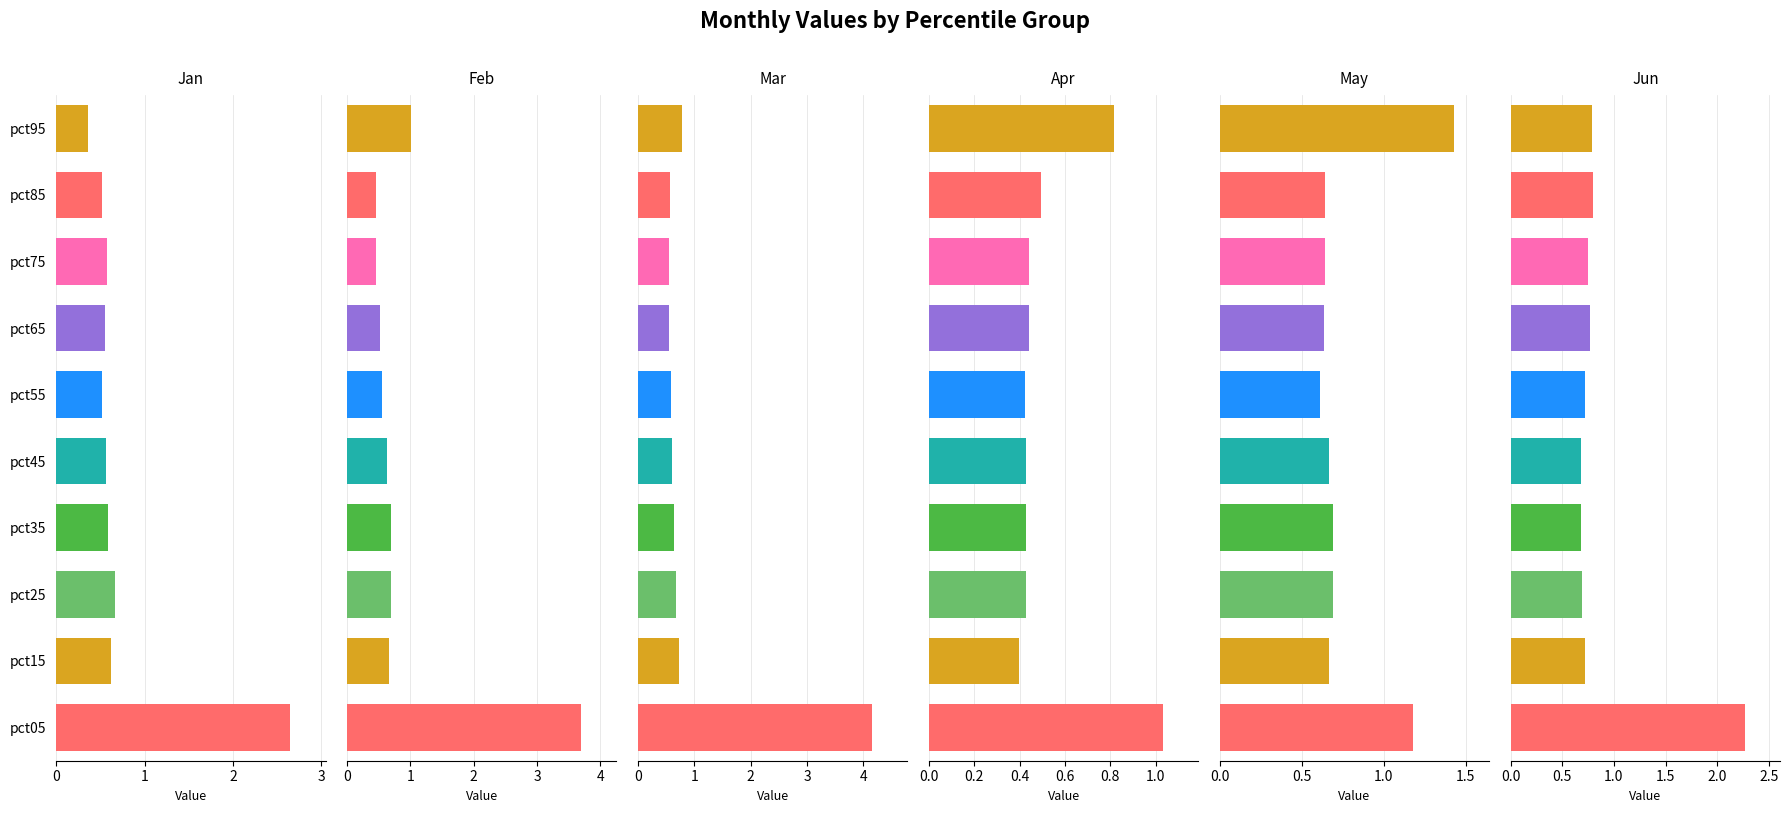

Between pct35 and pct75, which series saw the biggest shift?

Feb